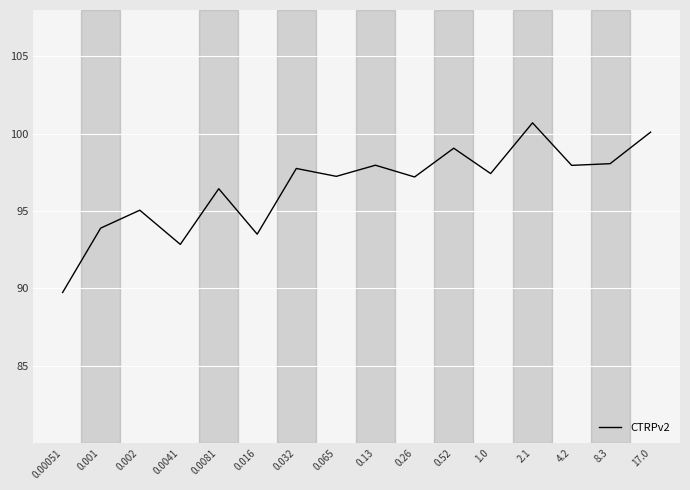

What is the greatest value displayed?

100.7